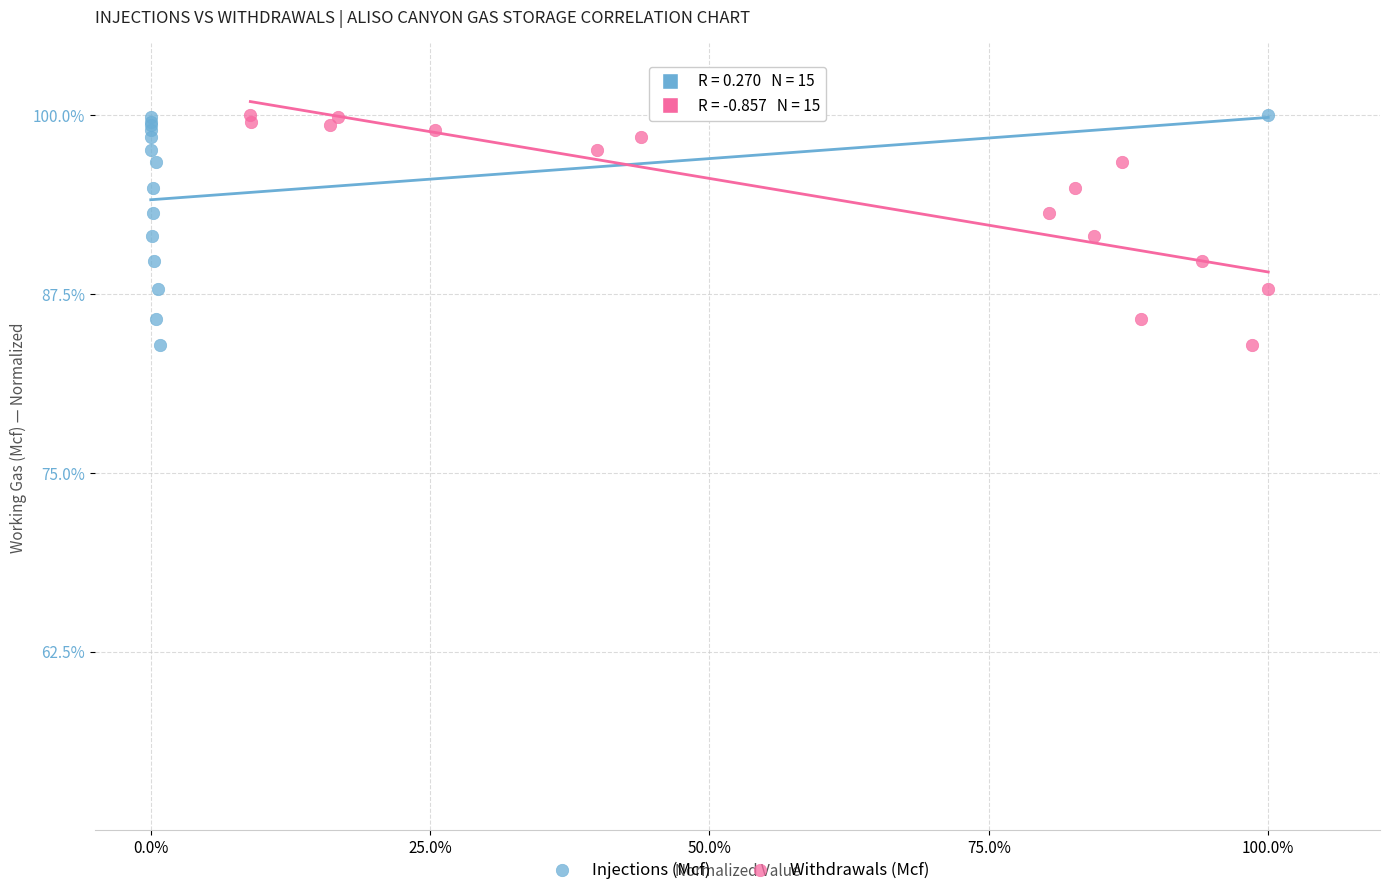

What are all the series names shown in the legend?

Injections (Mcf), Withdrawals (Mcf)